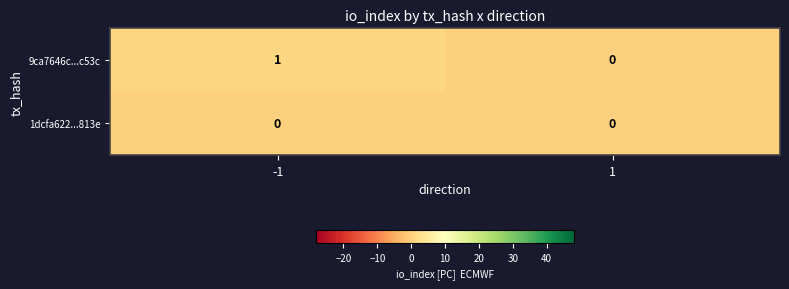

List the series in order of their overall mean, highest first.

9ca7646c...c53c, 1dcfa622...813e